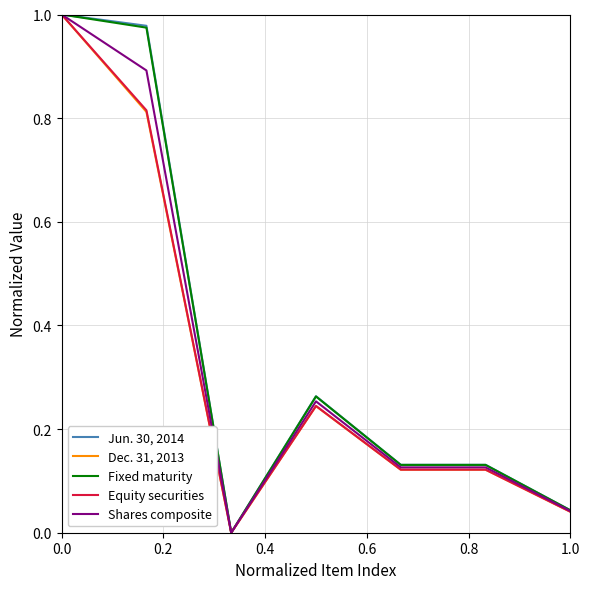

The value of Dec. 31, 2013 at 0.0 is 1.0. True or false?

True